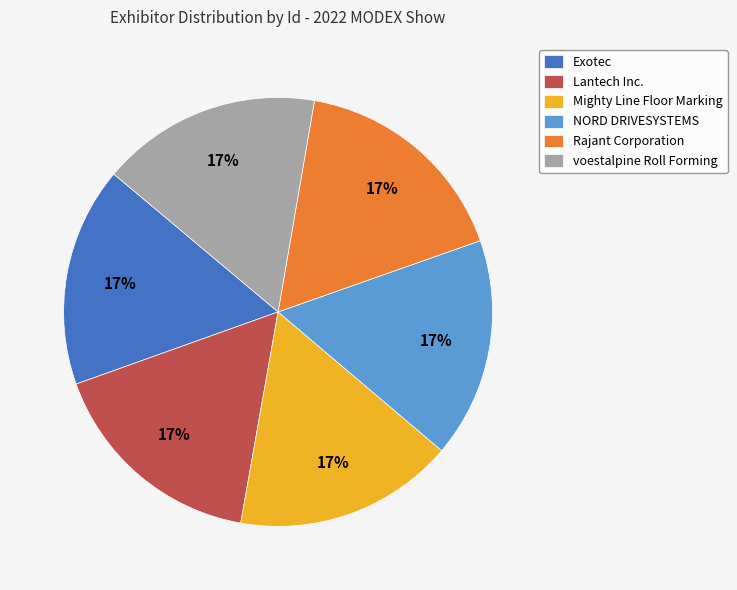

How many slices are in this pie chart?

6